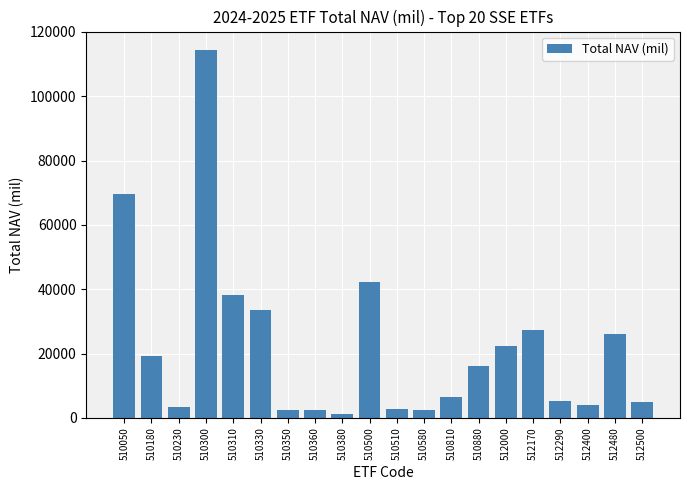

Which label corresponds to the largest value in the chart?

510300